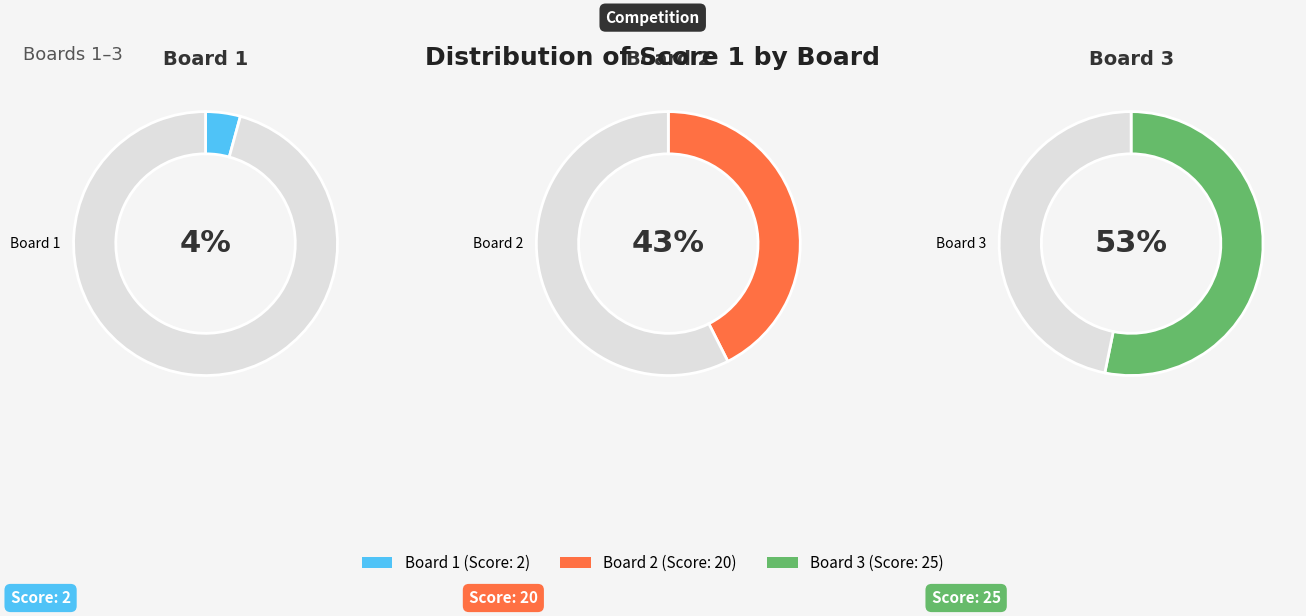

True or false: Board 2 accounts for 43% of the total.

True